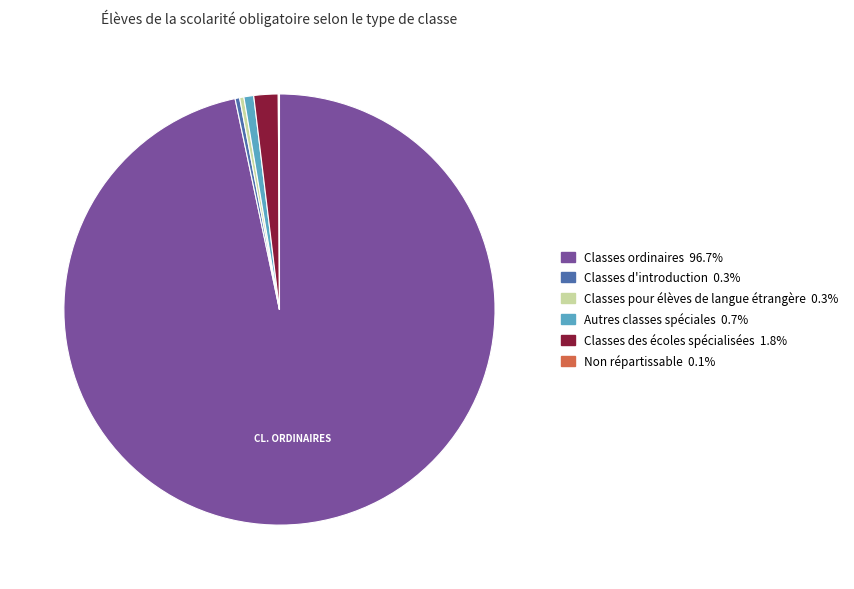

Combined, do Classes d'introduction and Classes pour élèves de langue étrangère account for over 50%?

No